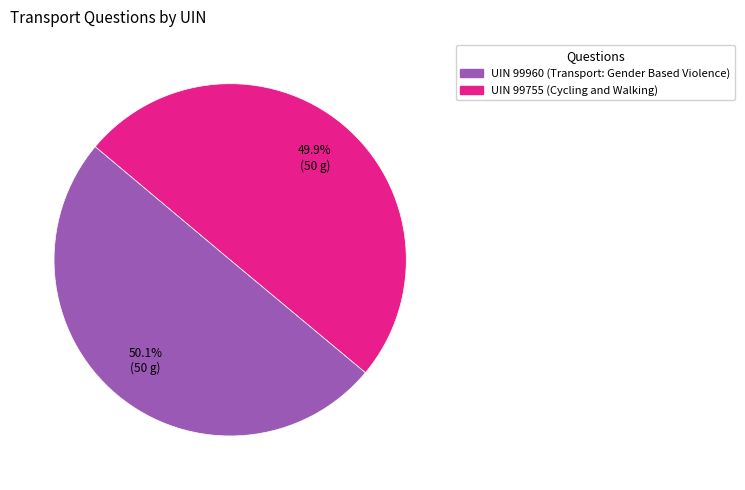

How much of the chart is everything except UIN 99960 (Transport: Gender Based Violence)?

49.9%